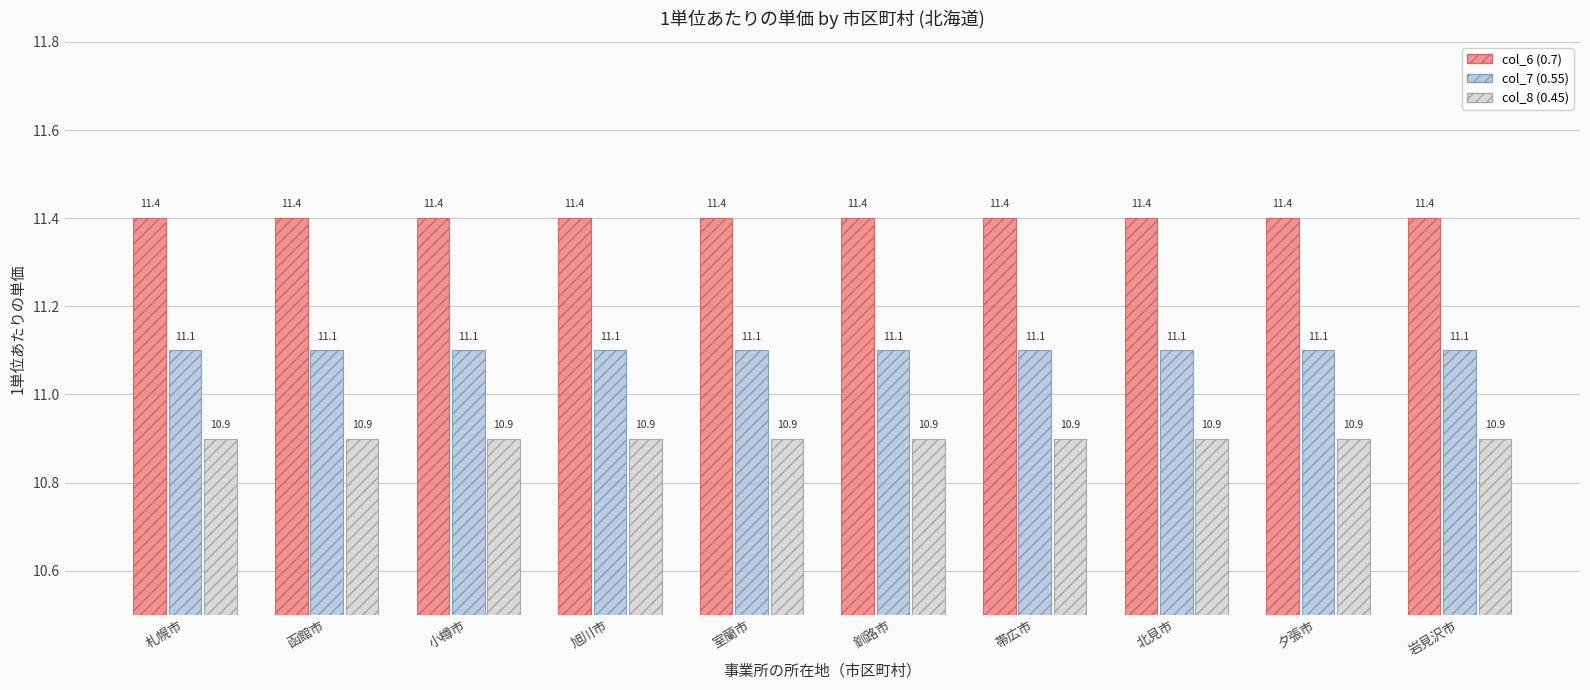

Which label corresponds to the largest value in the chart?

札幌市